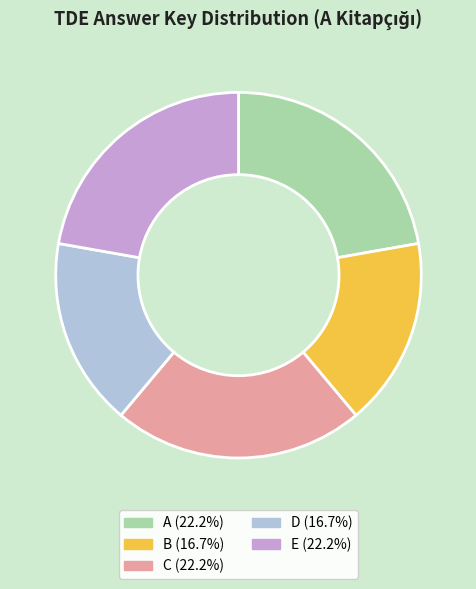

Approximately how many times larger is the value at D (16.7%) compared to B (16.7%)?

1.0